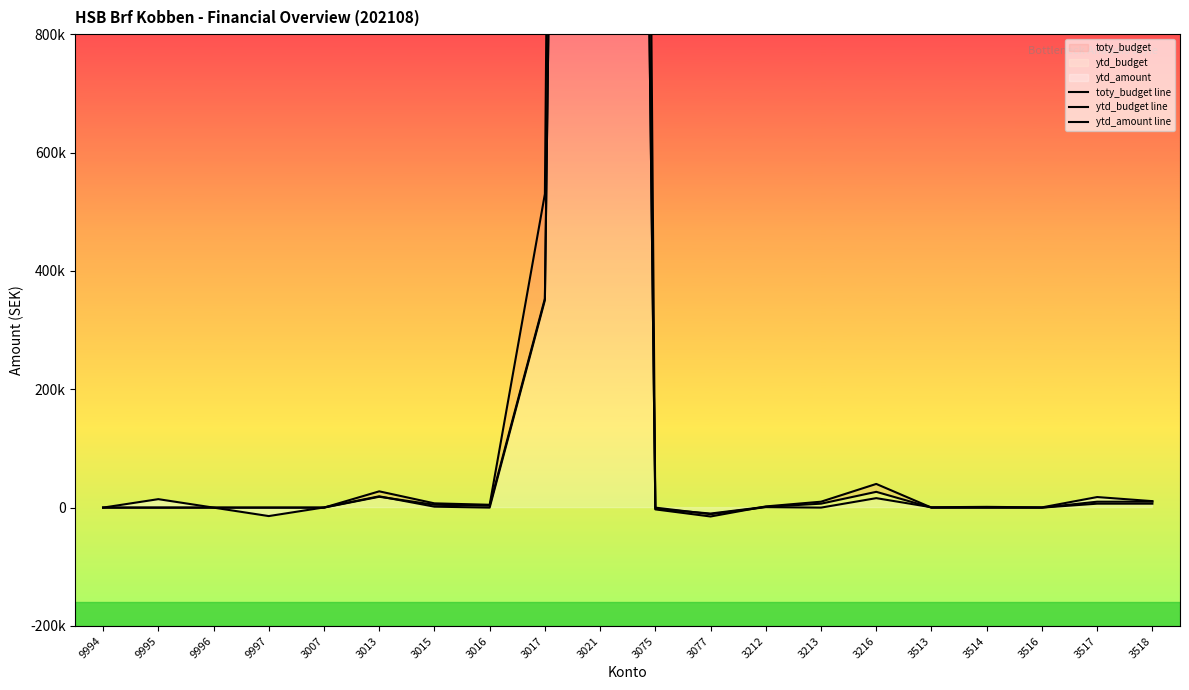

How many times do toty_budget line and ytd_budget line cross each other?

2